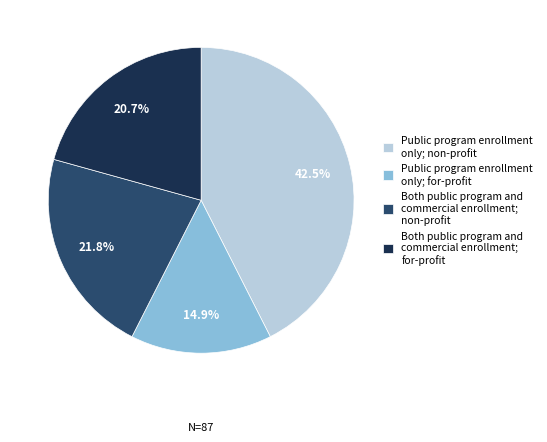

Which slice is the smallest?

Public program enrollment only; for-profit